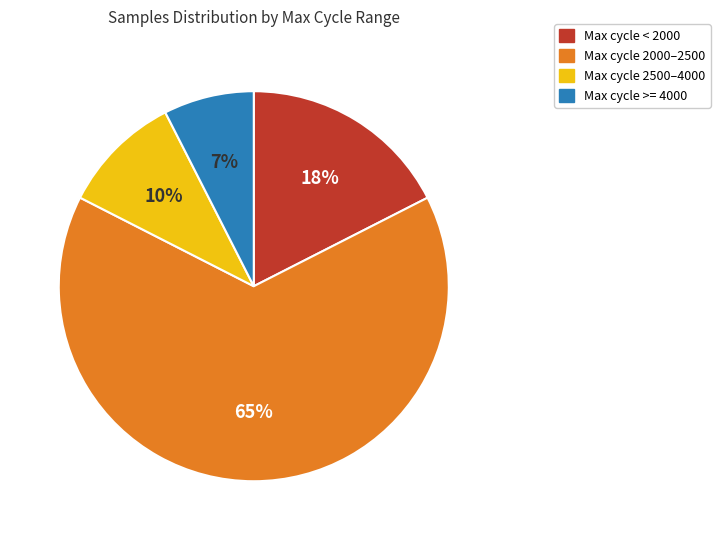

Is there a majority slice in this chart?

Yes